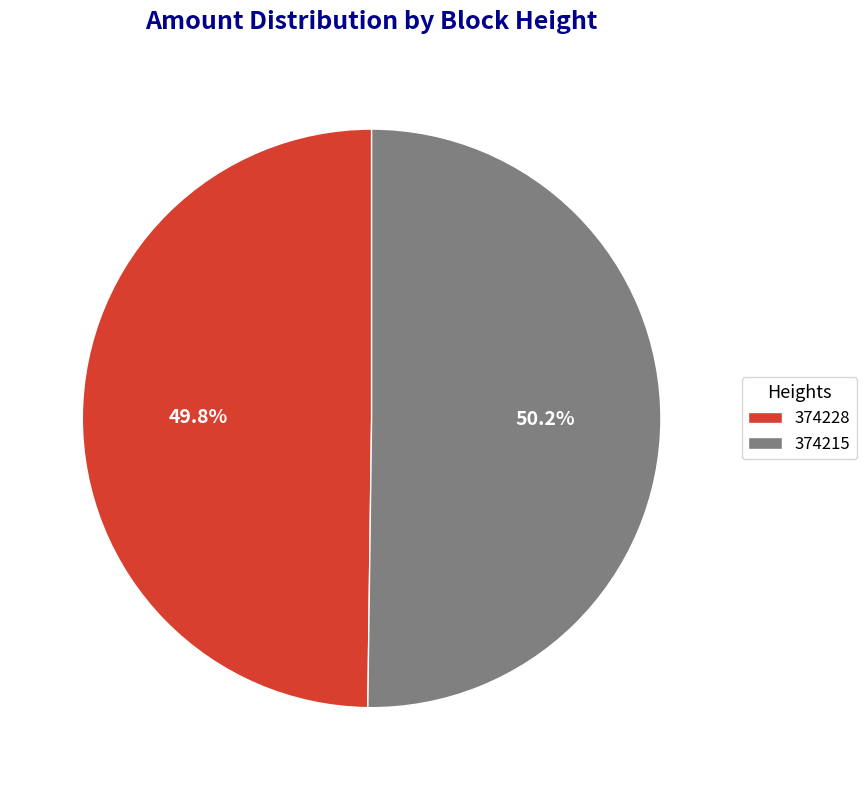

How much of the chart is everything except 374228?

50.2%